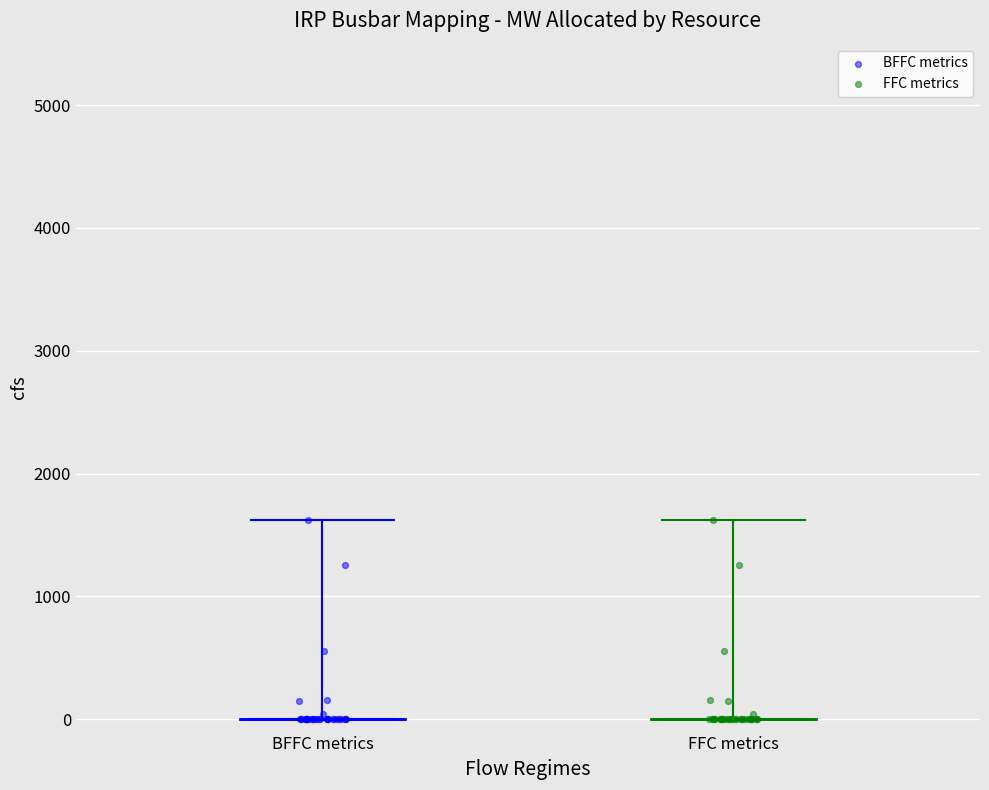

What are all the series names shown in the legend?

BFFC metrics, FFC metrics